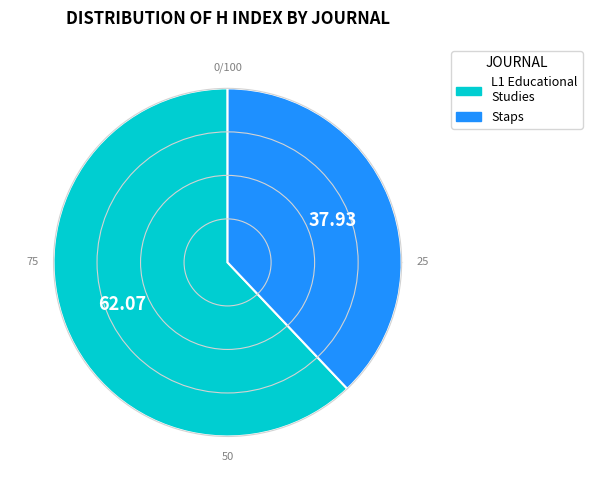

Does L1 Educational Studies account for over 50% of the chart?

Yes